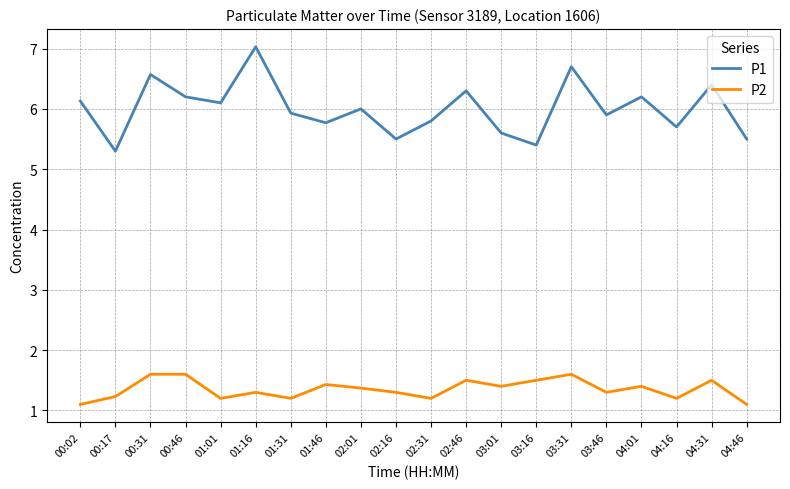

At 00:46, list the series in order from largest to smallest.

P1, P2